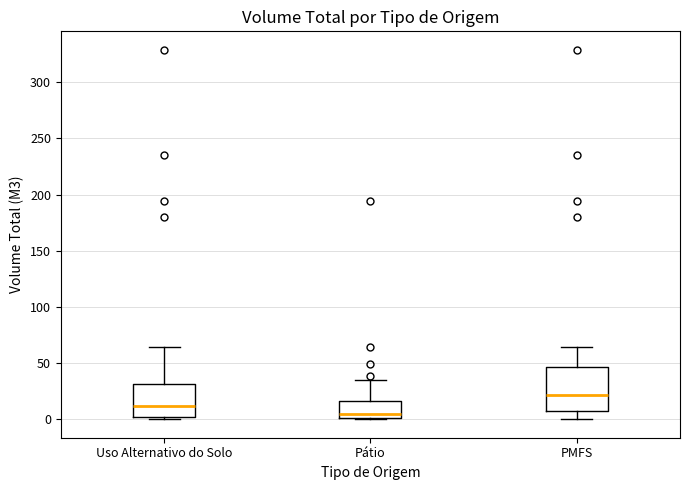

Reading left to right, read every box against the y-axis: the position of its median line, the range the box covers, and the ends of its whiskers. The values are not printed on the chart, so give them approximately, as read against the axis.

Uso Alternativo do Solo: median 10, box 0 to 30, whiskers 0 (just below the box's lower edge) to 65
Pátio: median 5, box 0 to 15, whiskers 0 (just below the box's lower edge) to 35
PMFS: median 20, box 5 to 45, whiskers 0 to 65